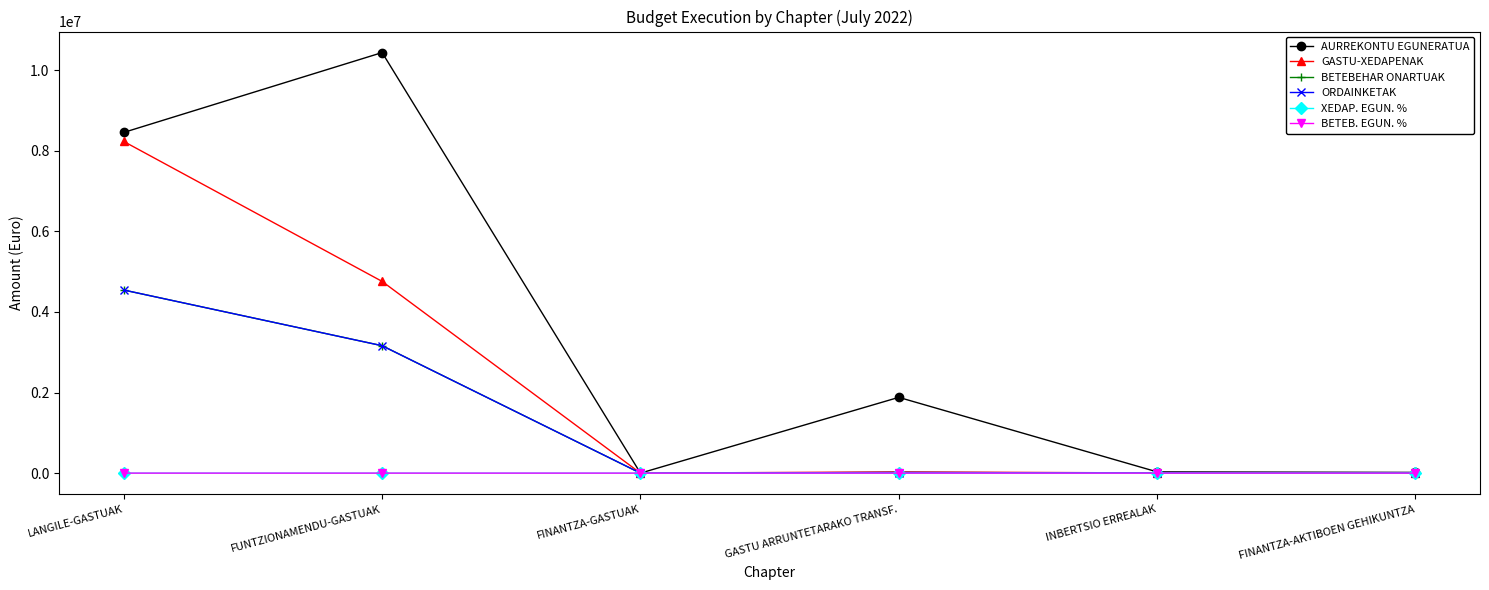

At which category is the sum across all series the highest?

LANGILE-GASTUAK